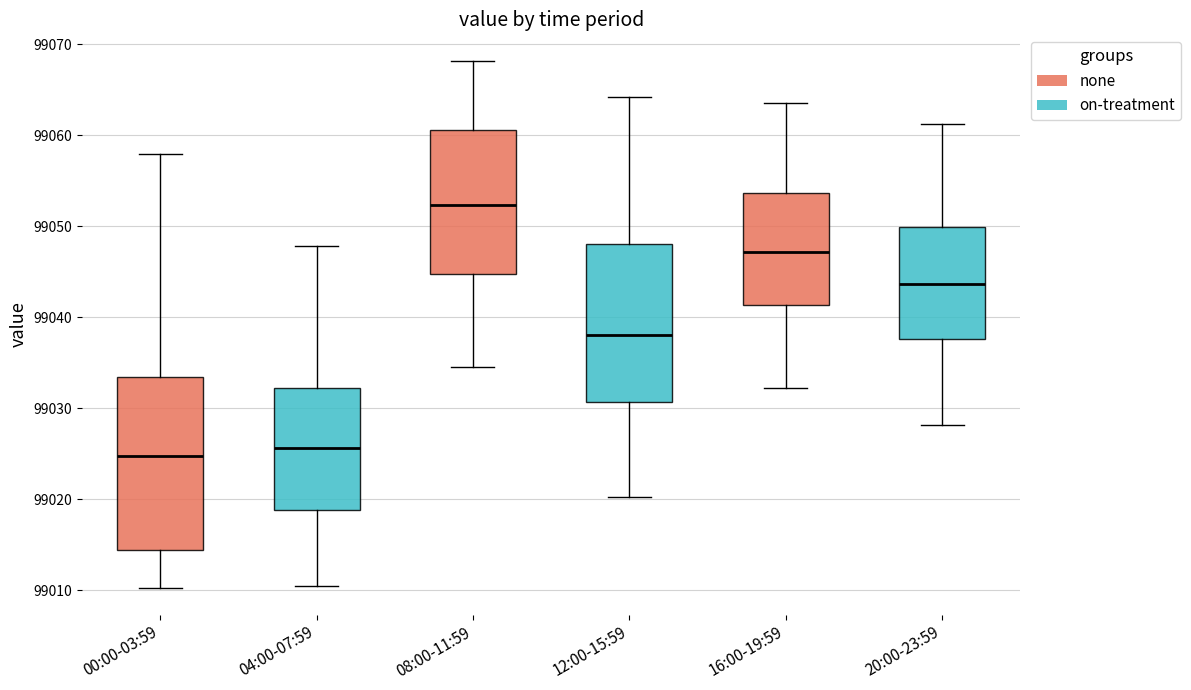

Reading left to right, transcribe this box plot: for each box, give where its median line is, the range the box spans, and where its two whiskers end, as read against the y-axis. The values are not printed on the chart, so give them approximately, as read against the axis.

00:00-03:59: median 99025, box 99014 to 99033, whiskers 99010 to 99058
04:00-07:59: median 99026, box 99019 to 99032, whiskers 99010 to 99048
08:00-11:59: median 99052, box 99045 to 99061, whiskers 99035 to 99068
12:00-15:59: median 99038, box 99031 to 99048, whiskers 99020 to 99064
16:00-19:59: median 99047, box 99041 to 99054, whiskers 99032 to 99064
20:00-23:59: median 99044, box 99038 to 99050, whiskers 99028 to 99061